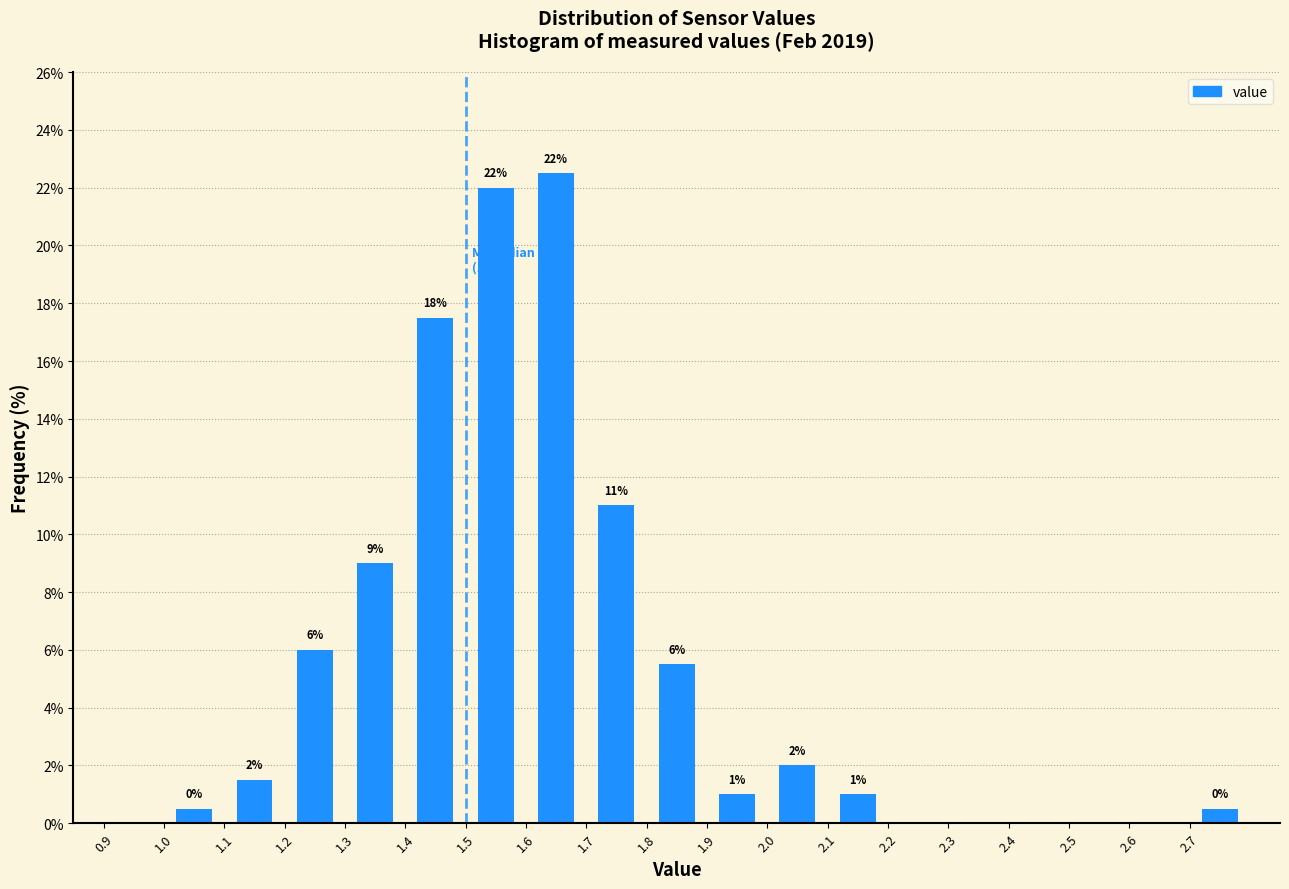

Which range on the x-axis has the tallest bar?

1.6 to 1.7